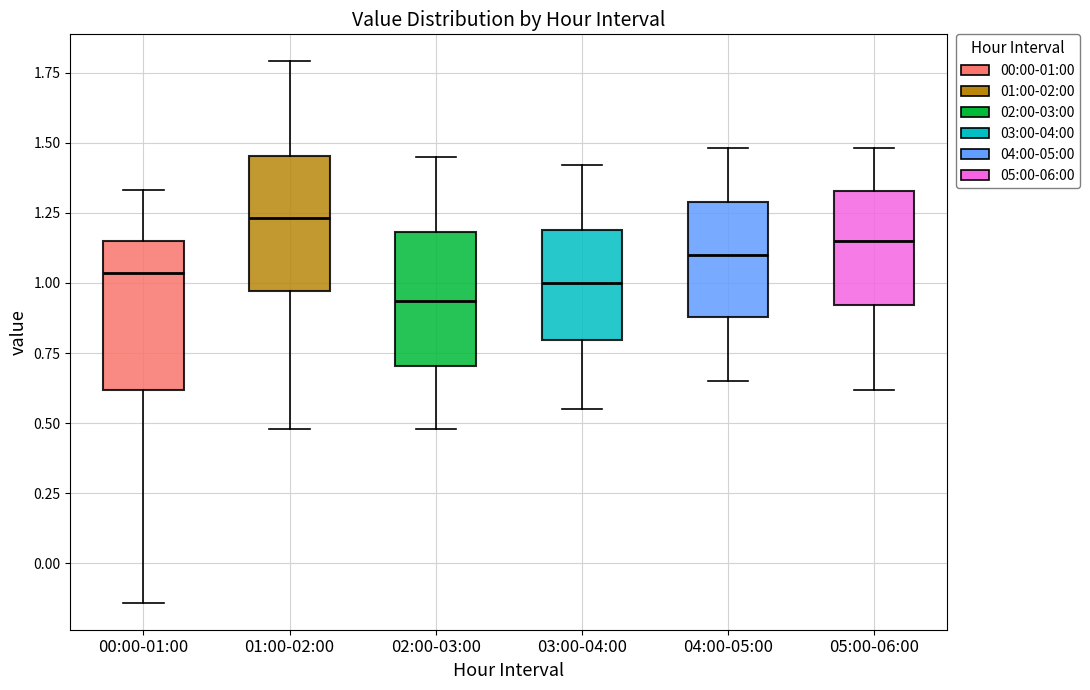

Comparing the boxes themselves (not the whiskers), which one is the tallest?

00:00-01:00